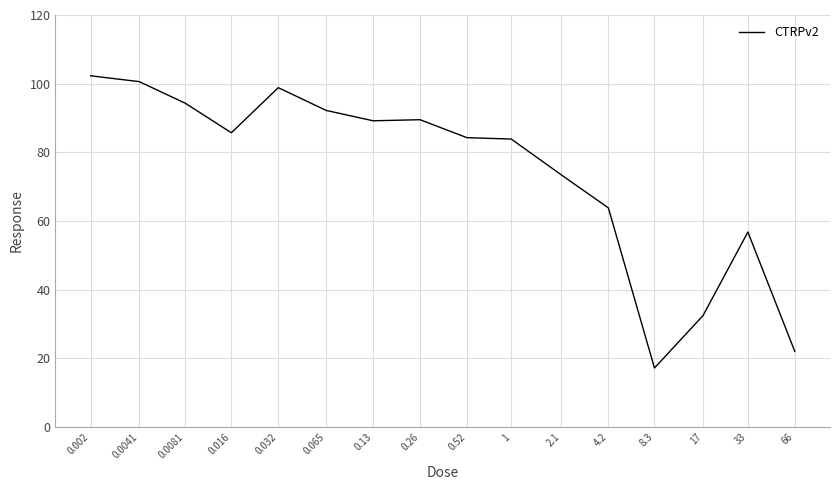

What is the minimum value shown in the chart?

17.2